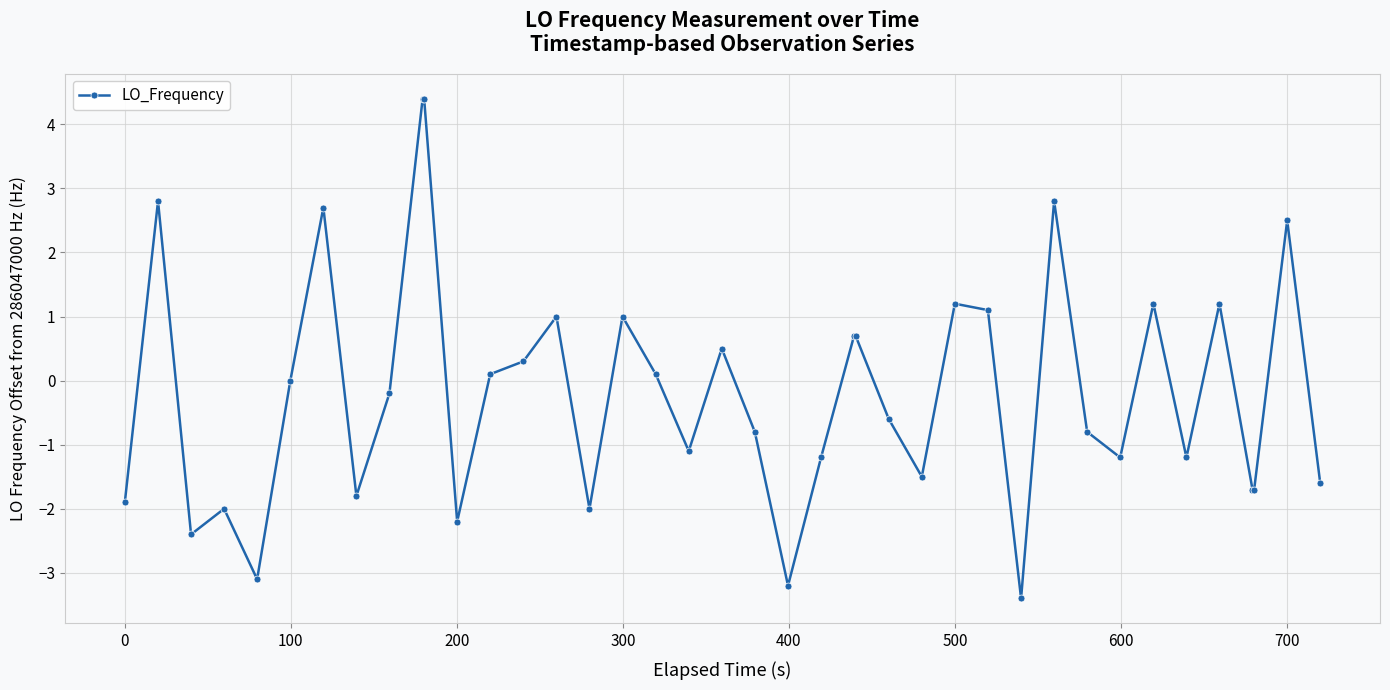

What is the maximum value shown in the chart?

4.4